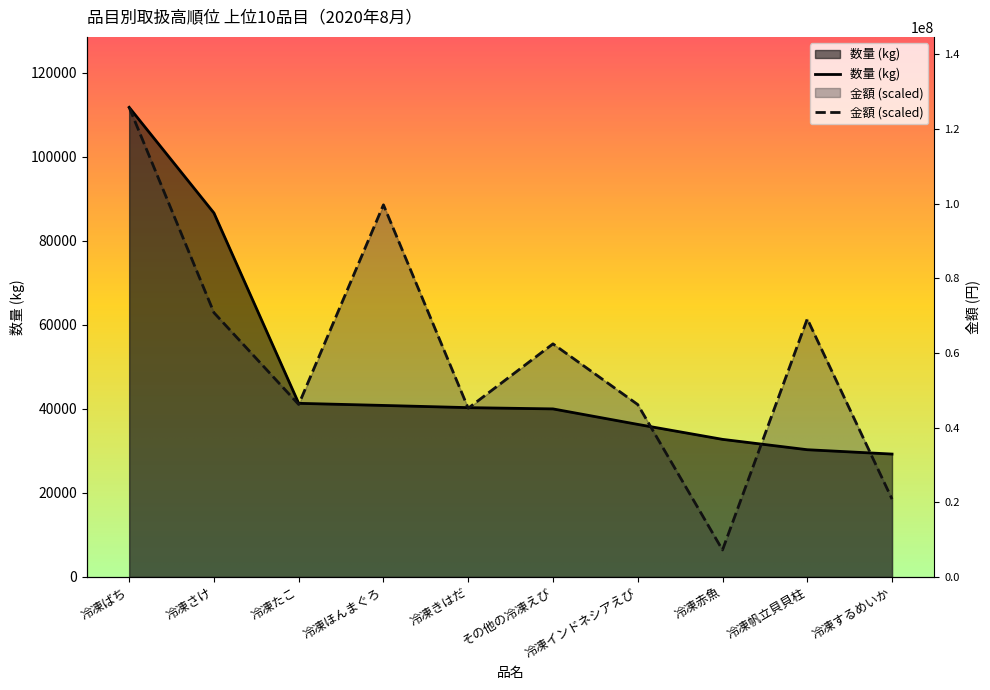

What position from the left is 冷凍するめいか?

10